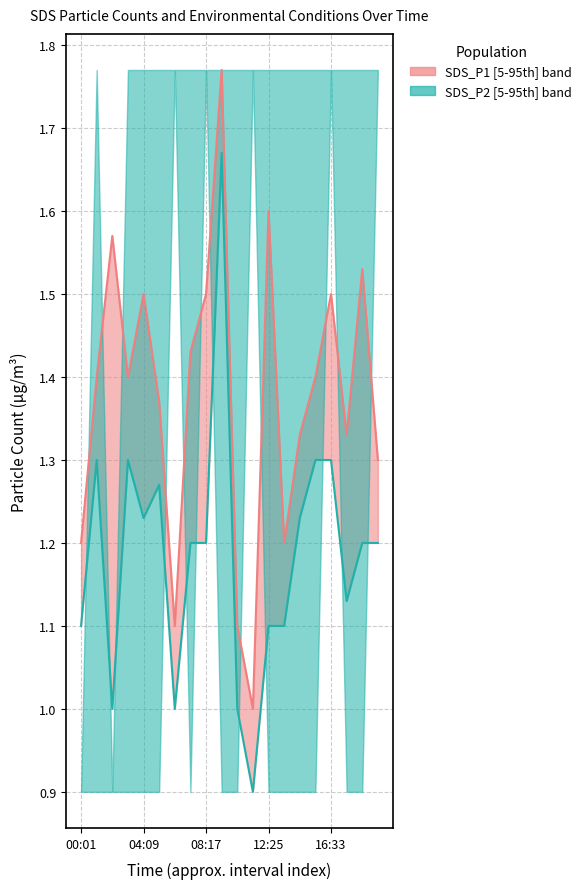

Is it true that SDS_P1 equals 2.2 at 19?

False